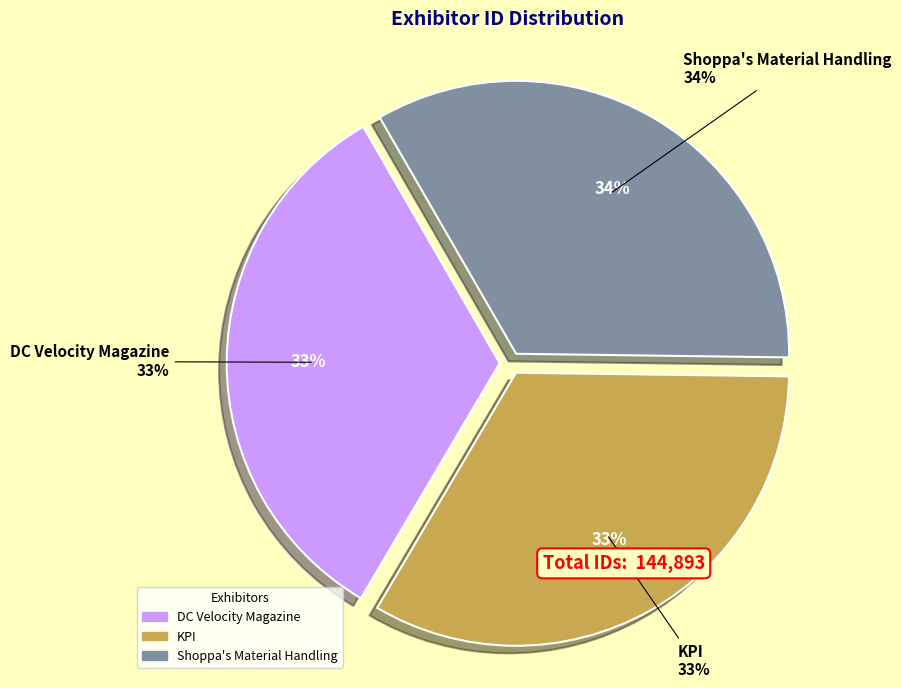

Count the number of slices in the pie.

3